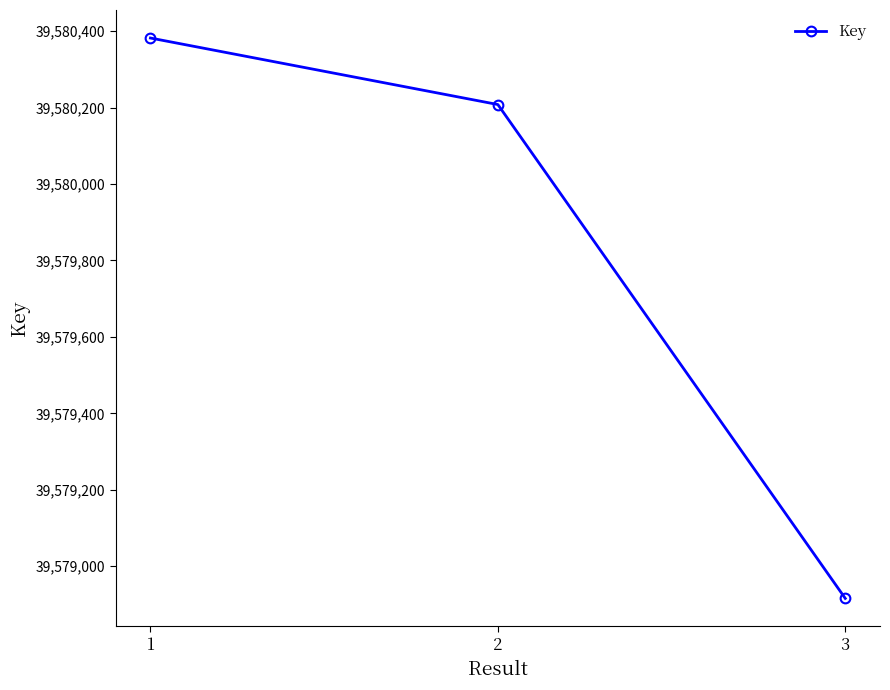

What is the difference between the maximum and minimum values?

1466